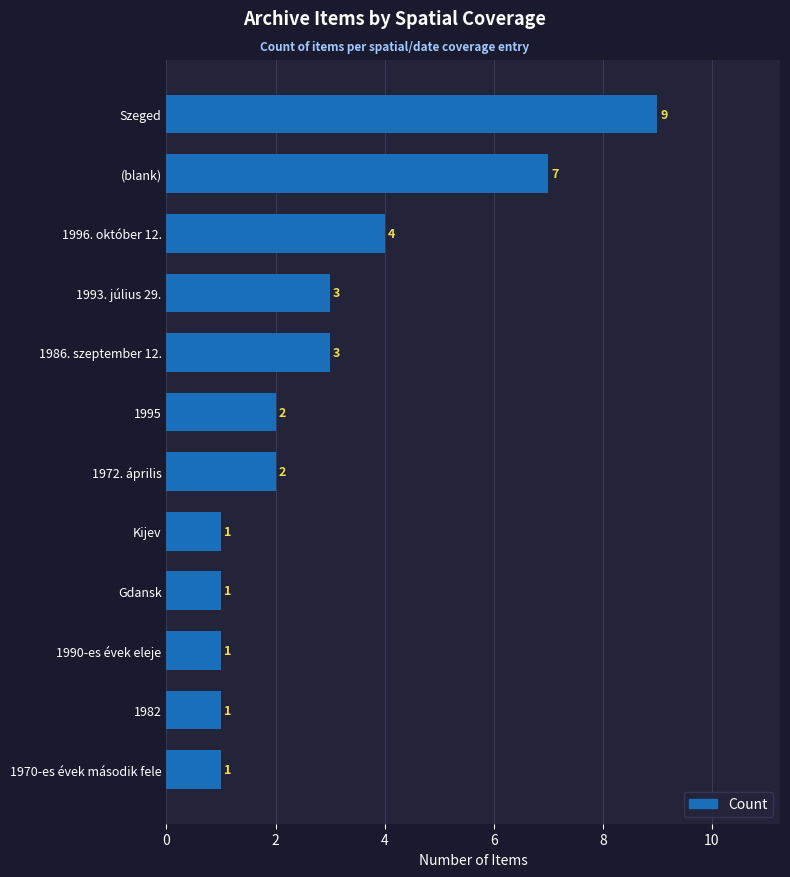

At which label is the value closest to 5?

1996. október 12.